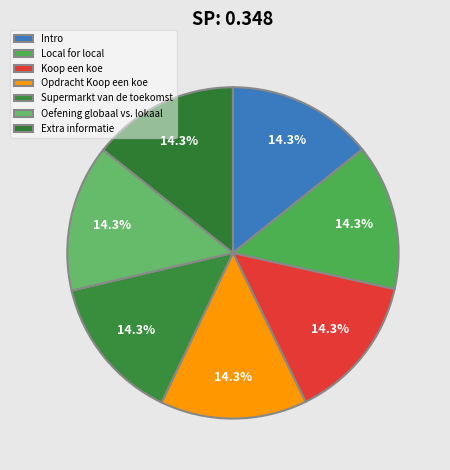

Count the number of slices in the pie.

7